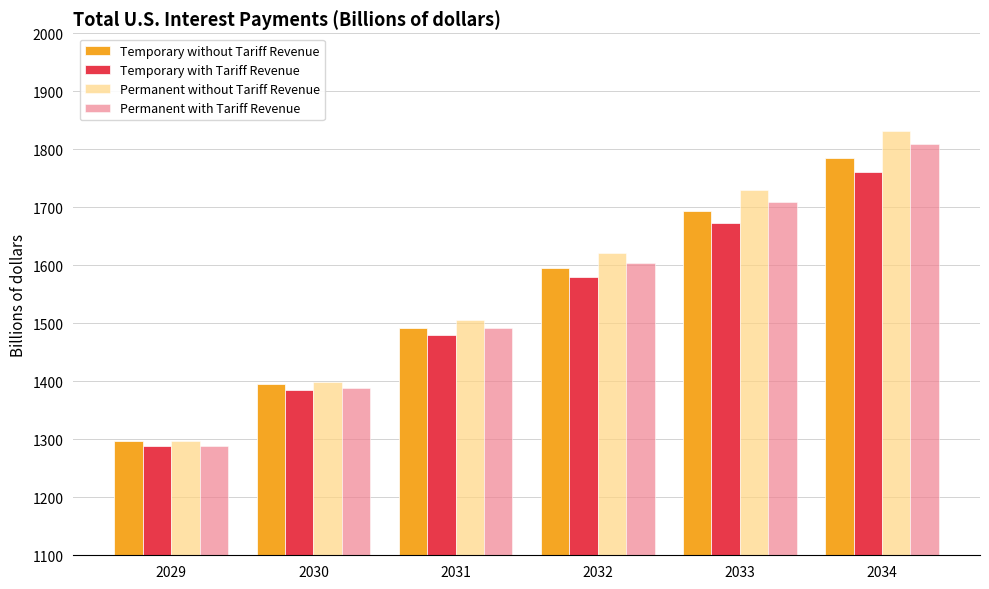

True or false: Permanent without Tariff Revenue has a value of 380.8 at 2029.

False